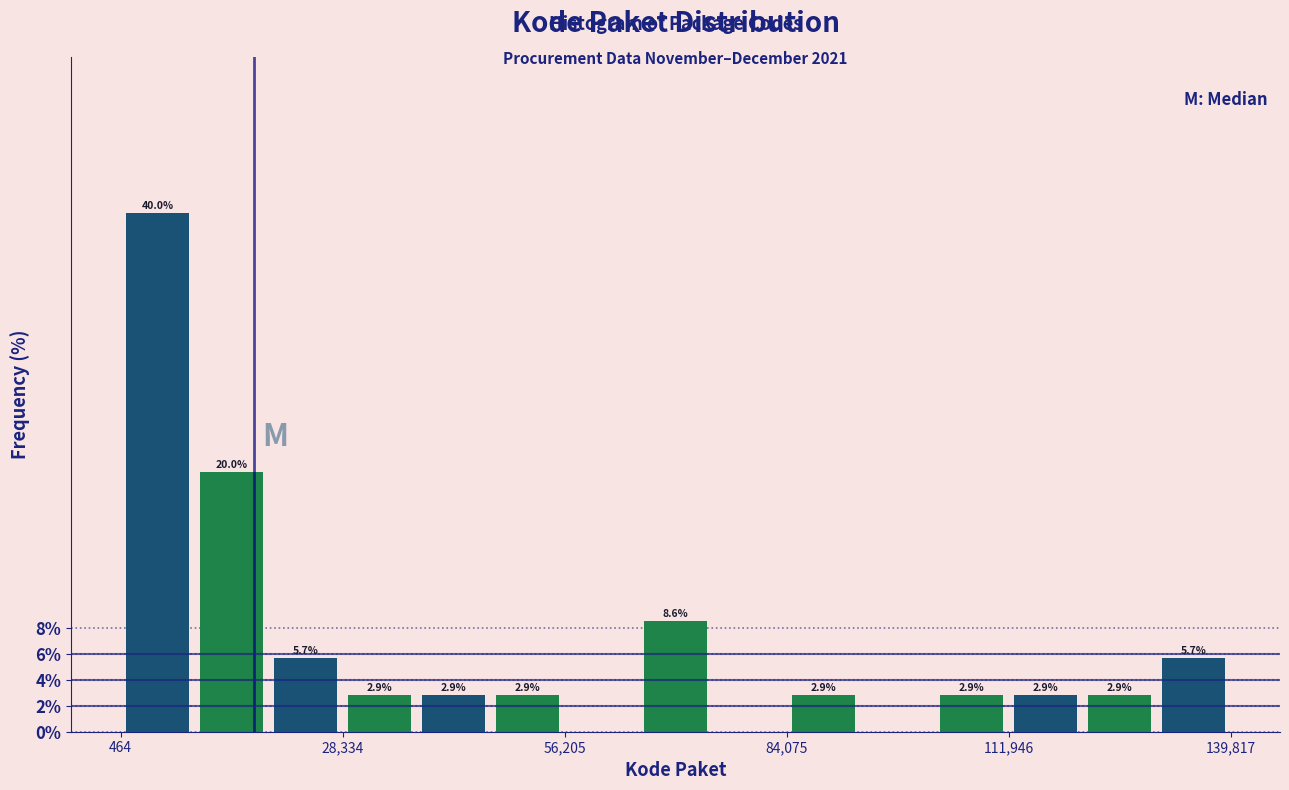

Around what value on the x-axis is the tallest bar? Give the approximate position of its centre, as read against the axis.

5000